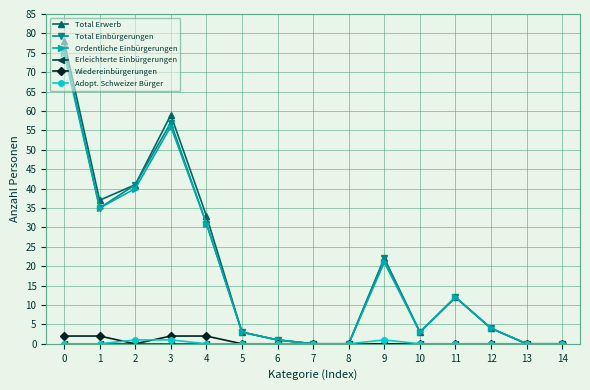

At which category does Total Einbürgerungen reach its first local peak?

3